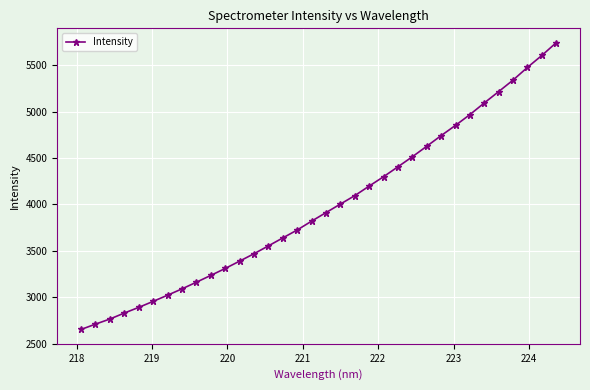

What is the difference between the maximum and minimum values?

3087.6